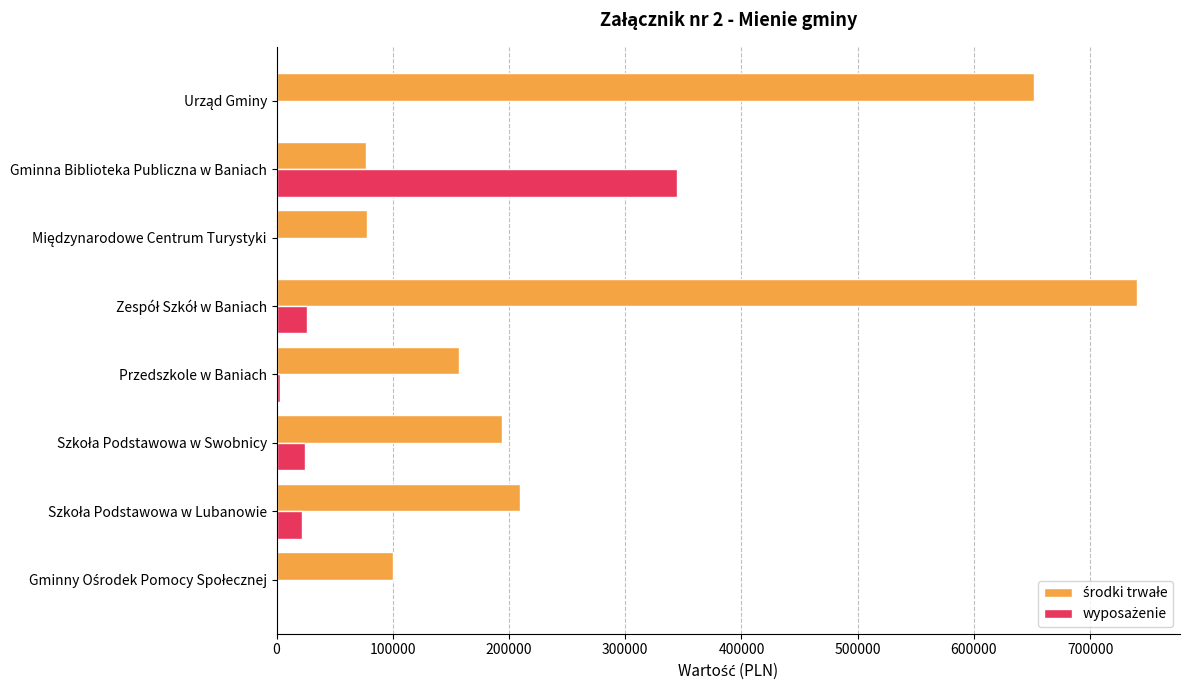

What is the difference between the maximum and second lowest values in the wyposażenie series?

344394.5